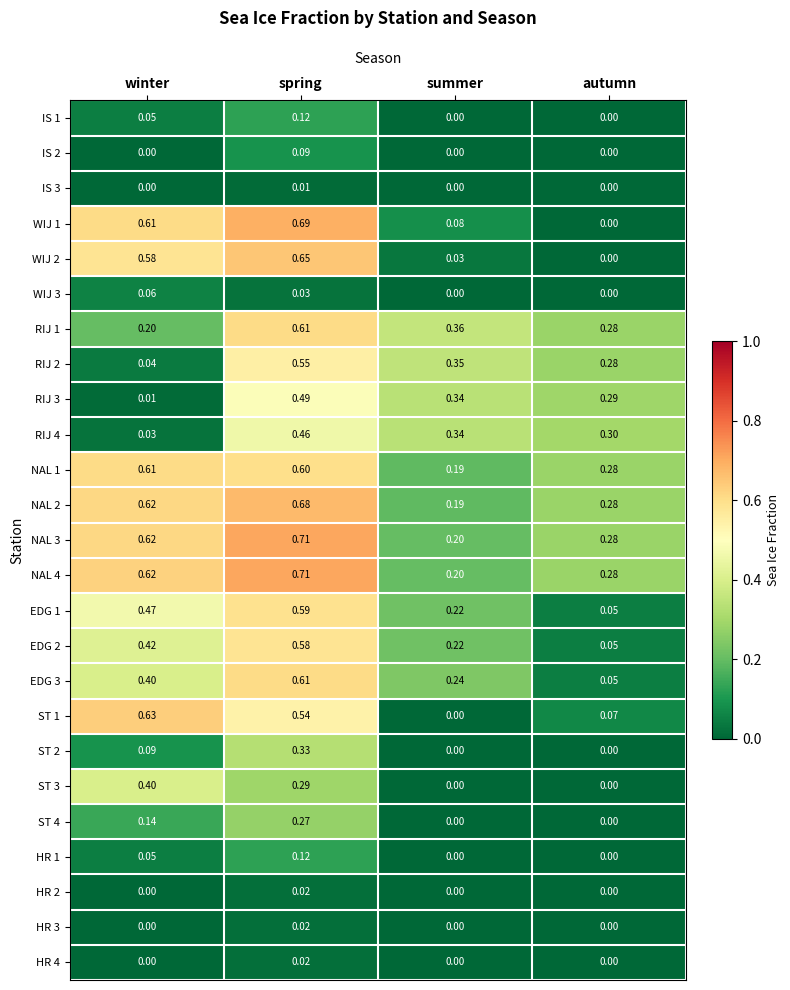

Which label corresponds to the largest value in the chart?

spring